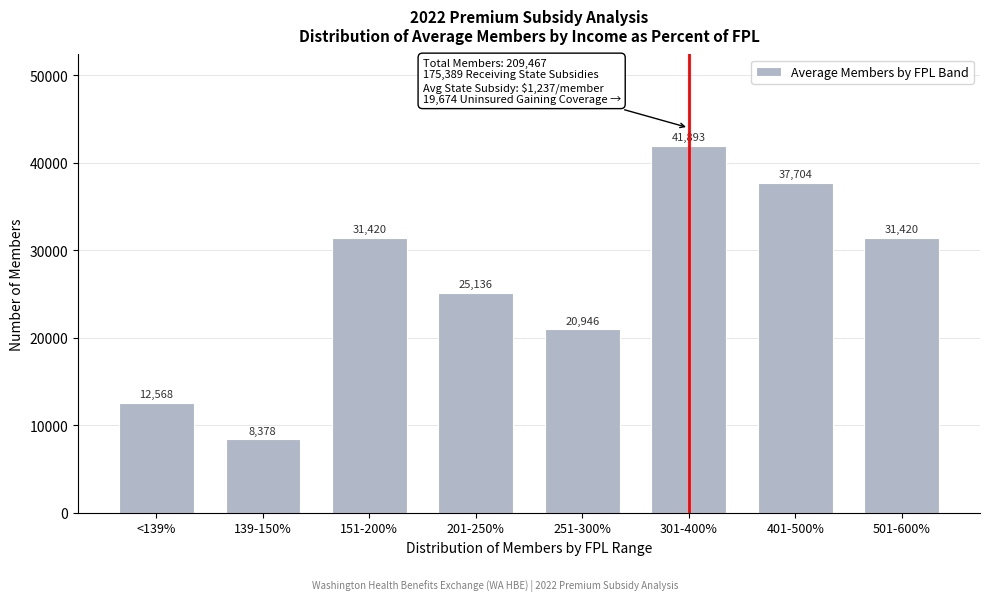

What is the ratio of the value at 139-150% to the value at <139%?

0.7